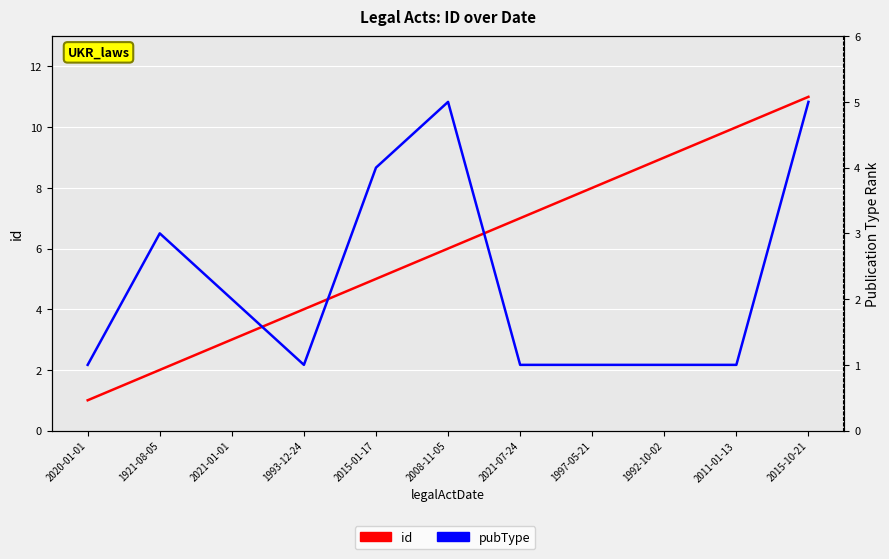

Which label corresponds to the largest value in the chart?

2015-10-21